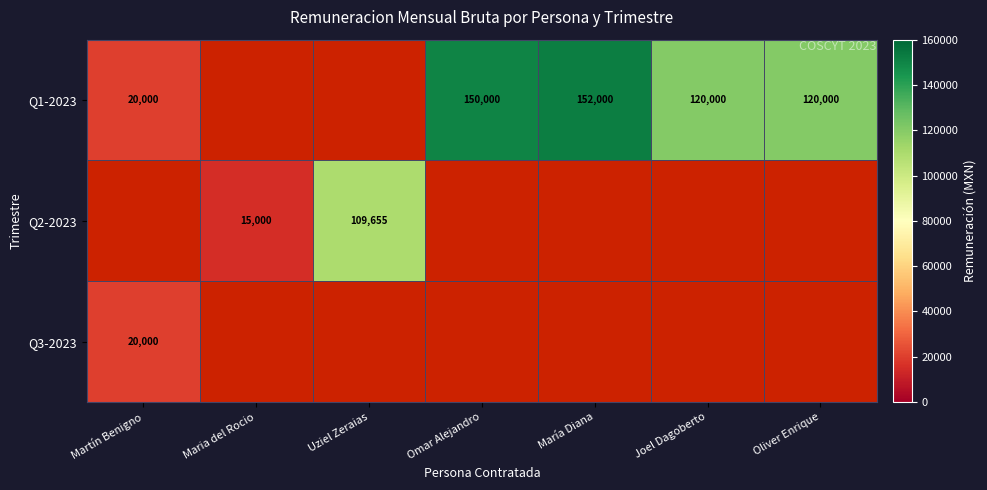

The Q1-2023 series shows 20000 at Martín Benigno. True or false?

True